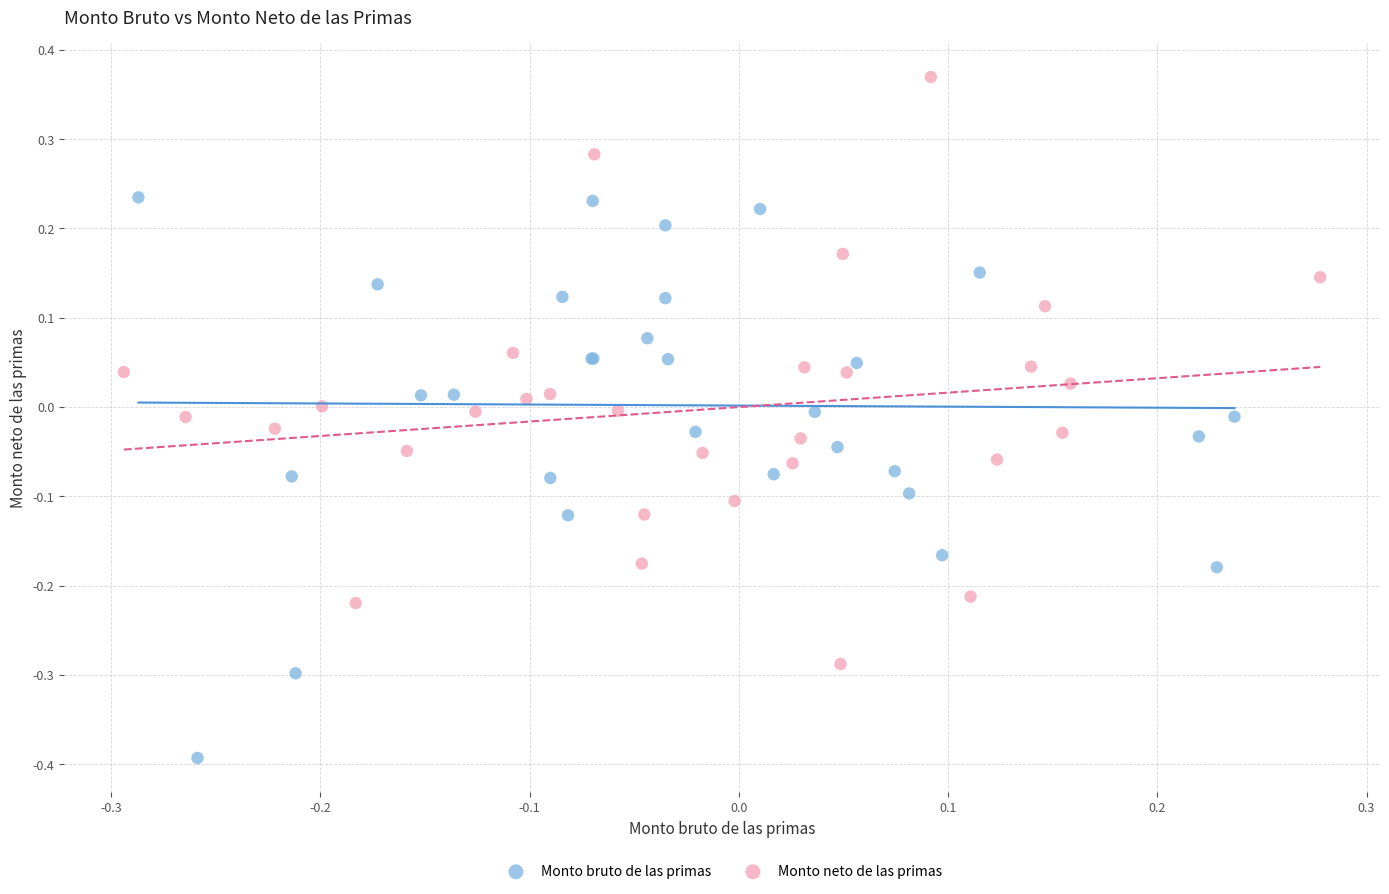

Which series contains the highest Y value?

Monto neto de las primas